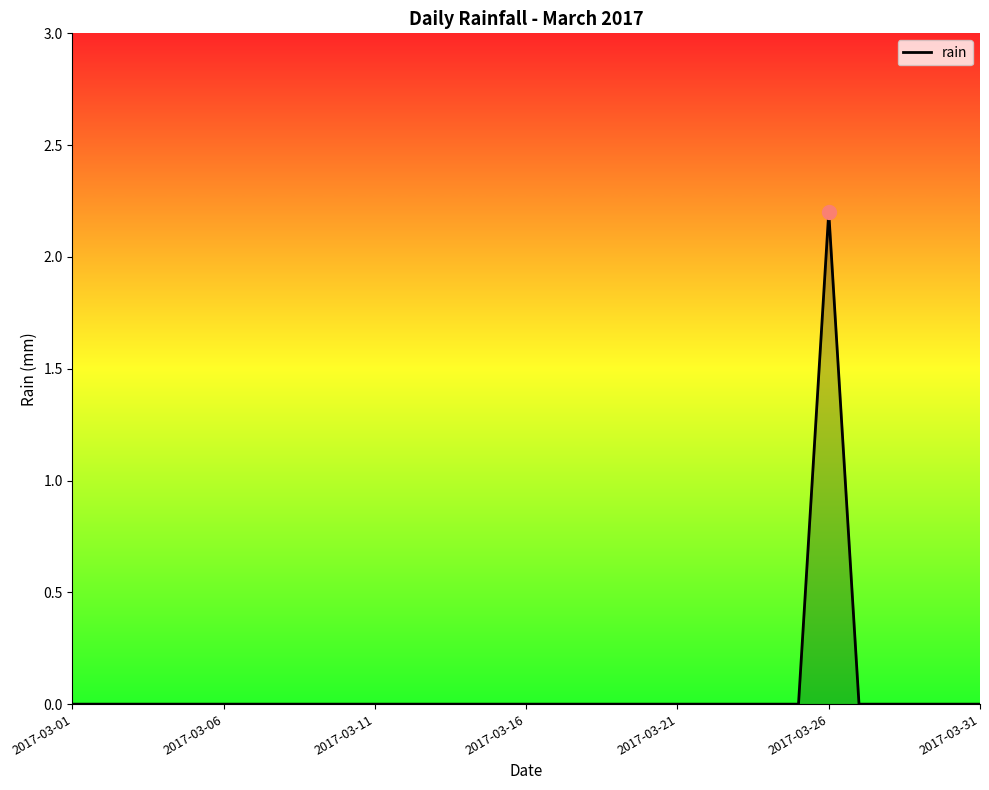

What is the greatest value displayed?

2.2